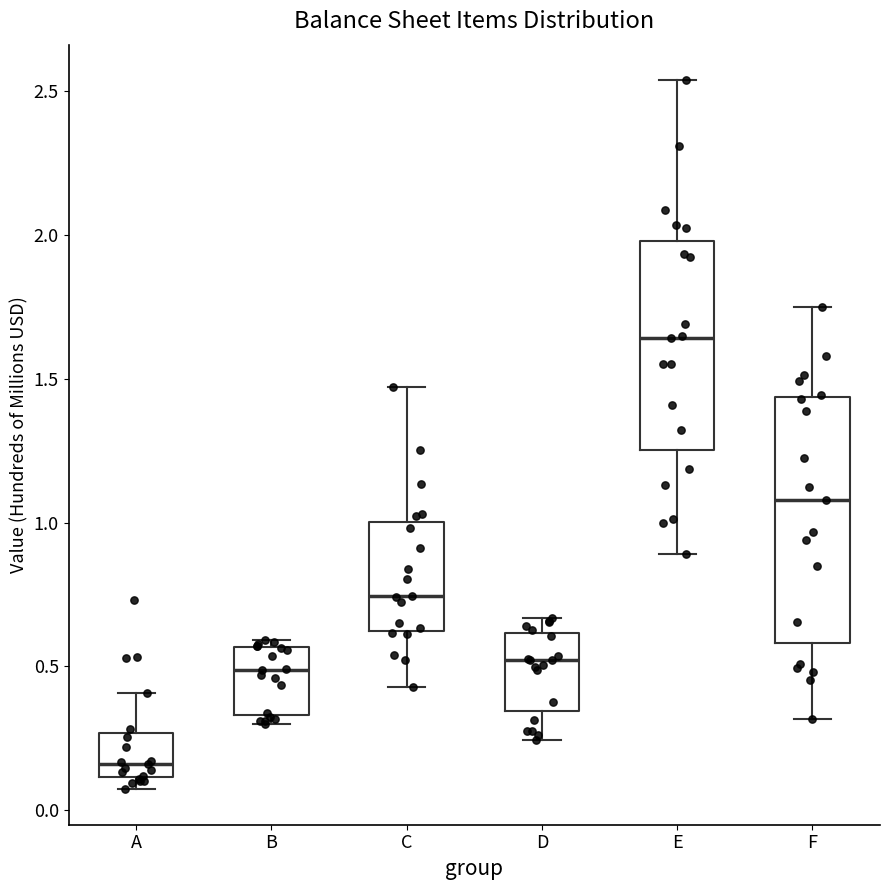

Where does the median line of the box for B sit on the y-axis? The values are not printed on the chart, so give them approximately, as read against the axis.

0.50